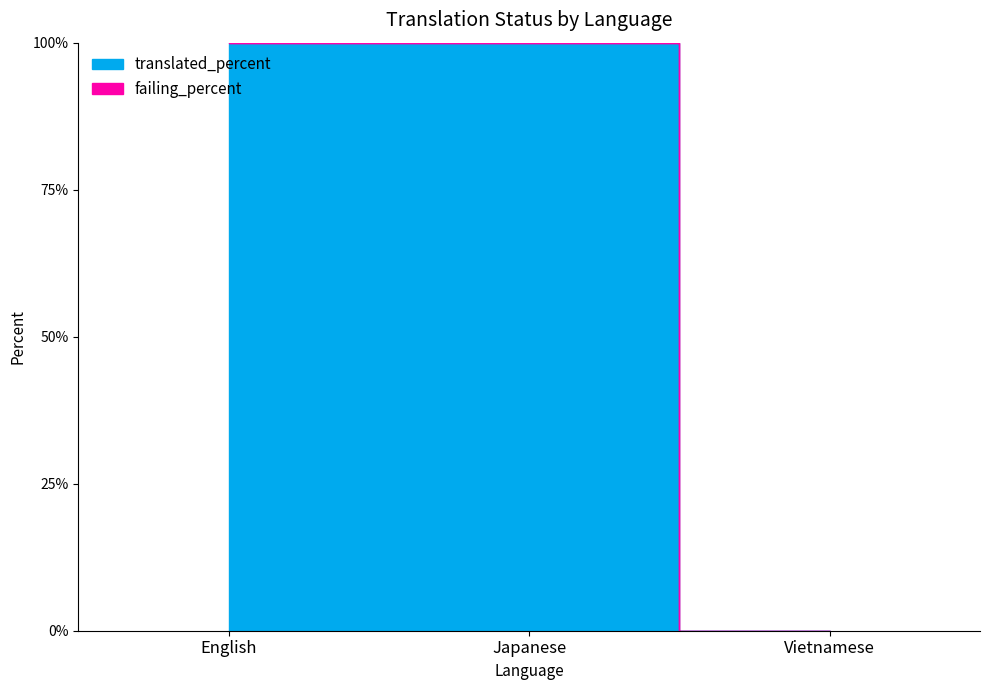

At how many categories does at least one series exceed 88?

2